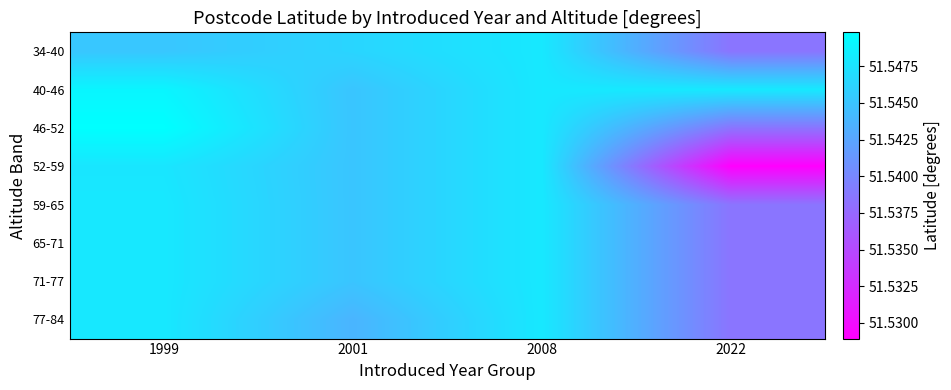

Reading left to right, extract all data points from this chart.

34-40: 1999=51.5	2001=51.5	2008=51.5	2022=51.5
40-46: 1999=51.5	2001=51.5	2008=51.5	2022=51.5
46-52: 1999=51.5	2001=51.5	2008=51.5	2022=51.5
52-59: 1999=51.5	2001=51.5	2008=51.5	2022=51.5
59-65: 1999=51.5	2001=51.5	2008=51.5	2022=51.5
65-71: 1999=51.5	2001=51.5	2008=51.5	2022=51.5
71-77: 1999=51.5	2001=51.5	2008=51.5	2022=51.5
77-84: 1999=51.5	2001=51.5	2008=51.5	2022=51.5